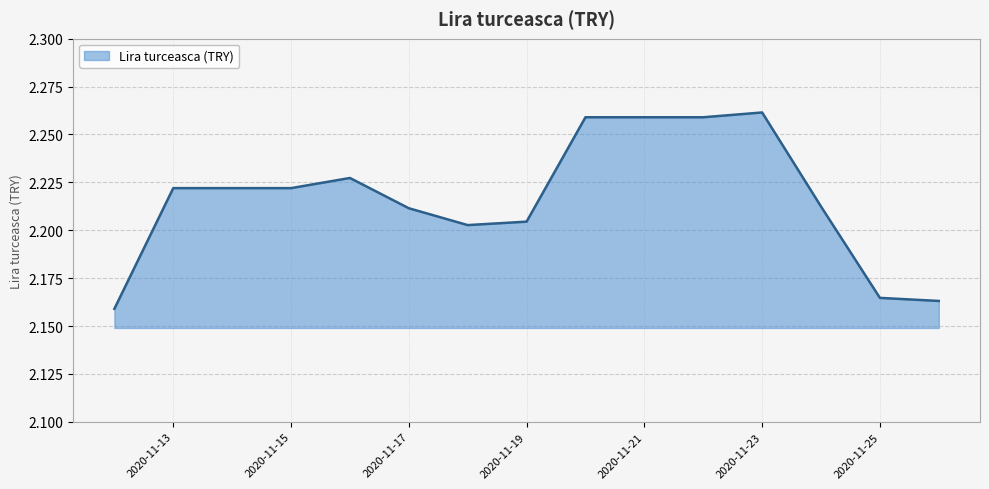

What is the average value?

2.2